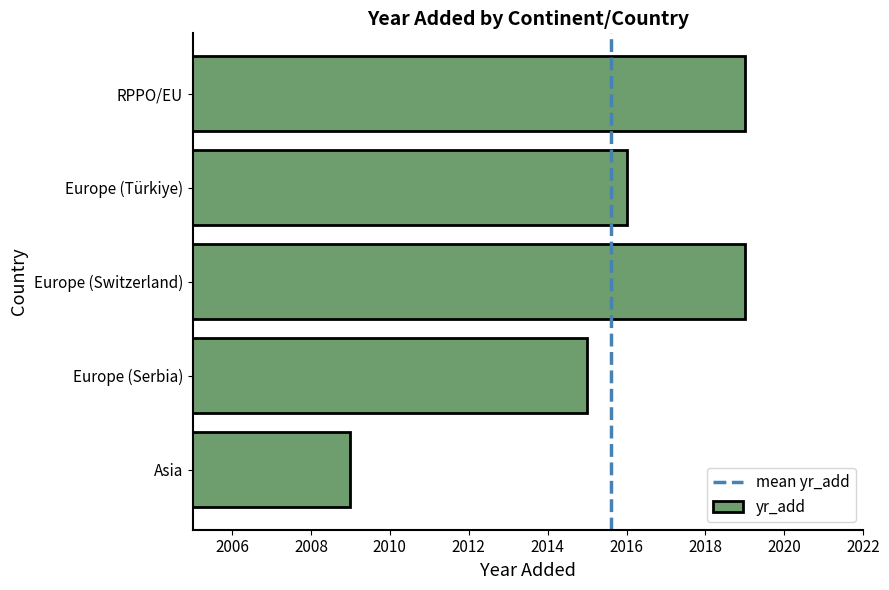

Reading bottom to top, extract all data points from this chart.

2009	2015	2019	2016	2019